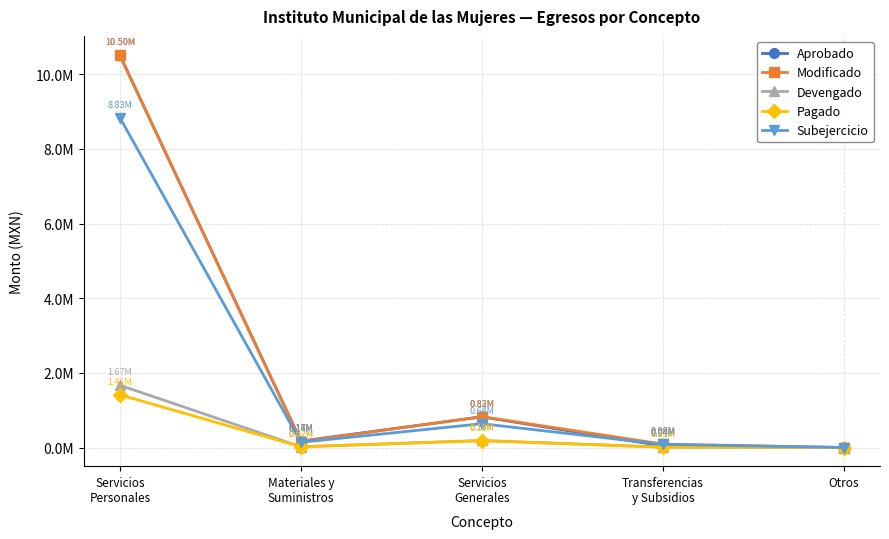

Does the chart display data point markers on the line(s)?

Yes